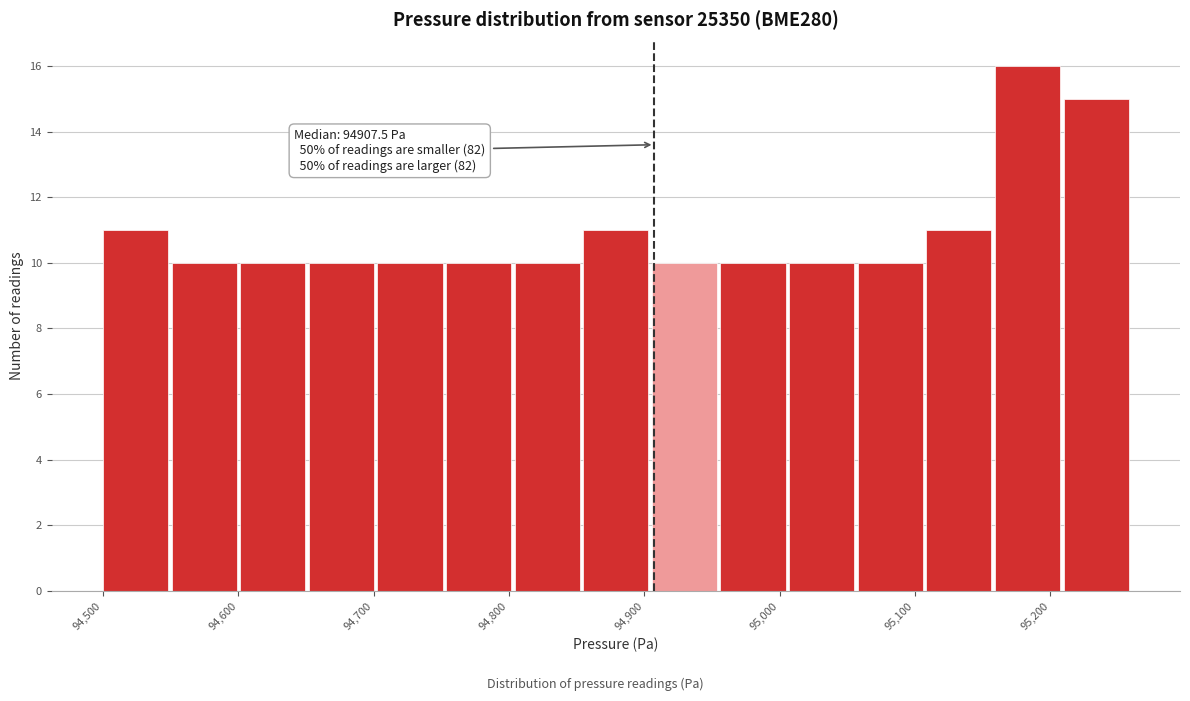

Which range on the x-axis has the tallest bar?

95160 to 95210